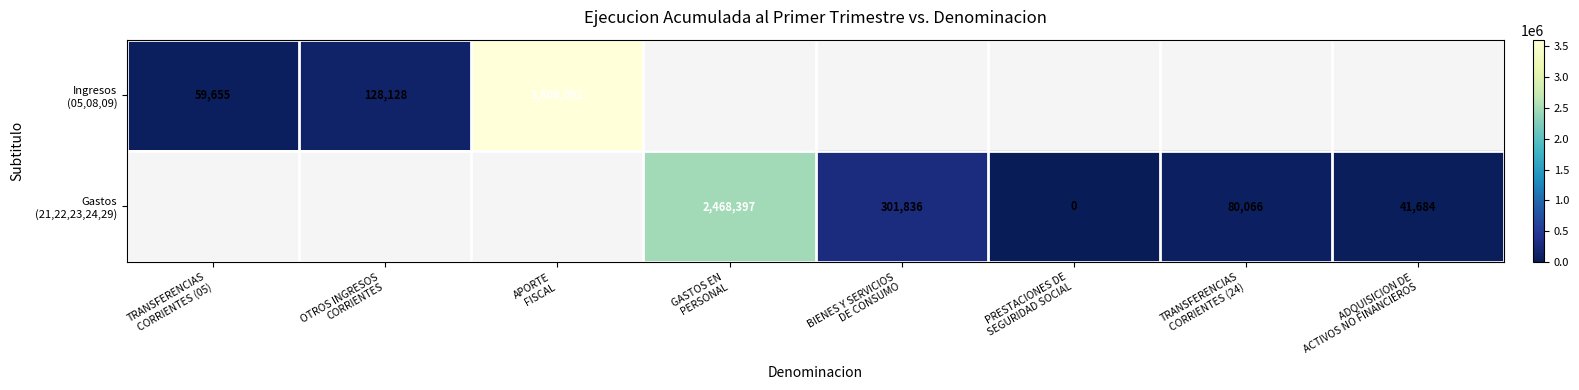

List the series in order of their peak value, highest first.

Ingresos (05,08,09), Gastos (21,22,23,24,29)